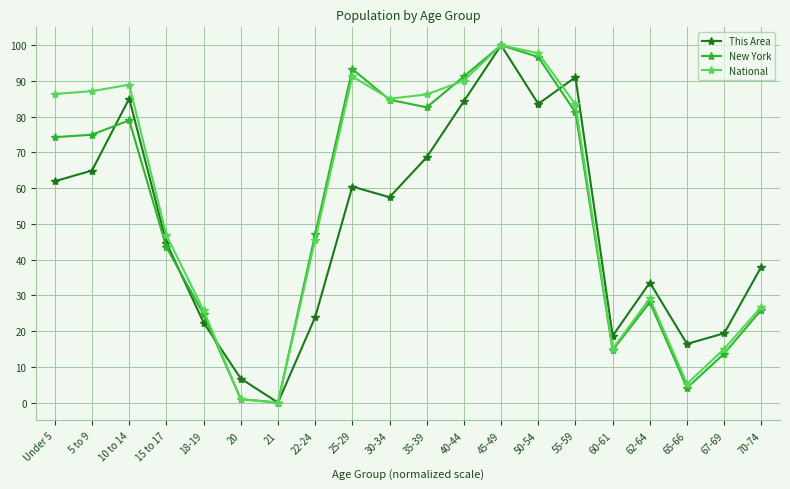

Is it true that National equals 85.0 at 30-34?

True